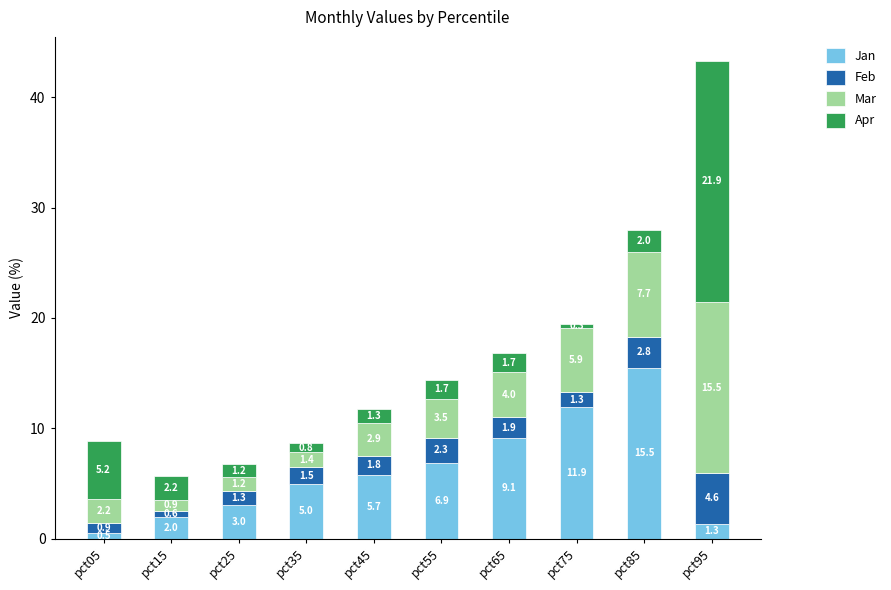

The Jan series shows 2.0 at pct35. True or false?

False